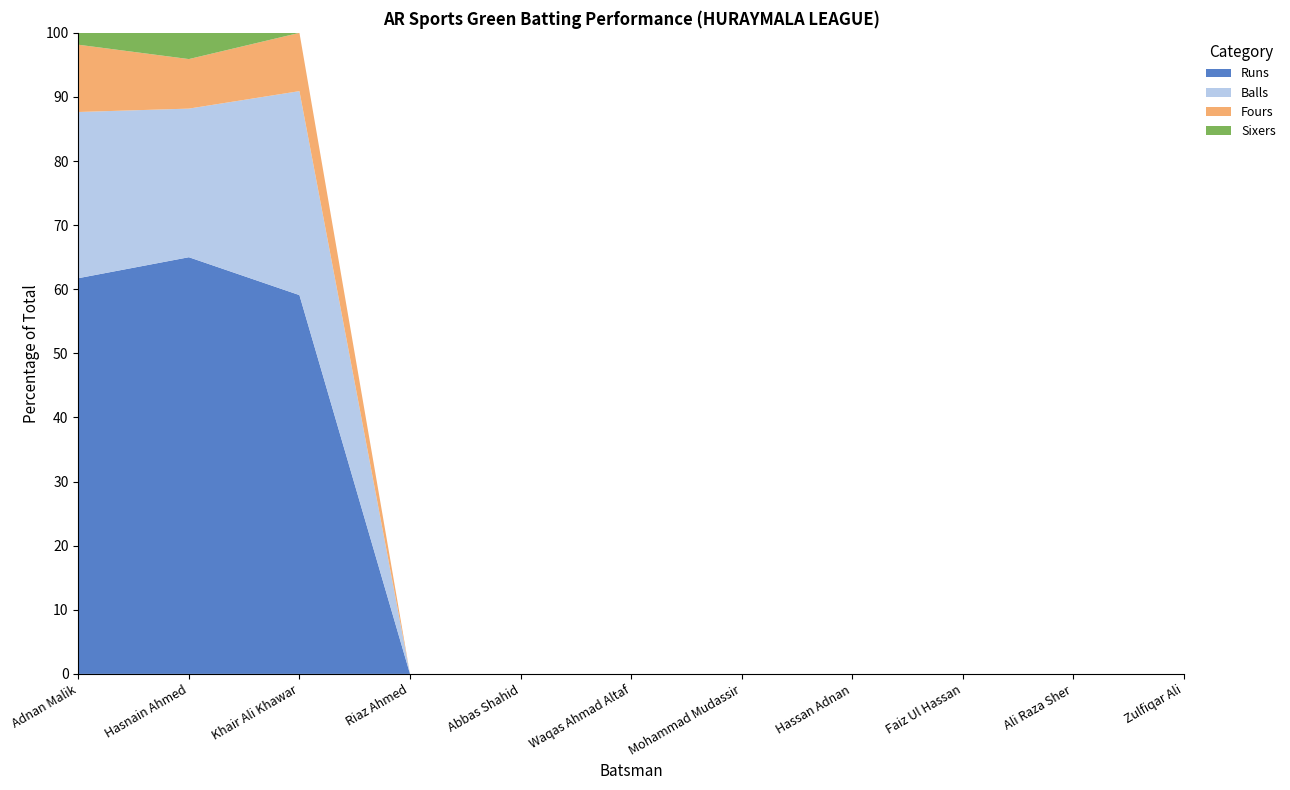

Reading left to right, transcribe all the data shown in this chart.

Runs: Adnan Malik=100	Hasnain Ahmed=143	Khair Ali Khawar=13	Riaz Ahmed=0	Abbas Shahid=0	Waqas Ahmad Altaf=0	Mohammad Mudassir=0	Hassan Adnan=0	Faiz Ul Hassan=0	Ali Raza Sher=0	Zulfiqar Ali=0
Balls: Adnan Malik=42	Hasnain Ahmed=51	Khair Ali Khawar=7	Riaz Ahmed=0	Abbas Shahid=0	Waqas Ahmad Altaf=0	Mohammad Mudassir=0	Hassan Adnan=0	Faiz Ul Hassan=0	Ali Raza Sher=0	Zulfiqar Ali=0
Fours: Adnan Malik=17	Hasnain Ahmed=17	Khair Ali Khawar=2	Riaz Ahmed=0	Abbas Shahid=0	Waqas Ahmad Altaf=0	Mohammad Mudassir=0	Hassan Adnan=0	Faiz Ul Hassan=0	Ali Raza Sher=0	Zulfiqar Ali=0
Sixers: Adnan Malik=3	Hasnain Ahmed=9	Khair Ali Khawar=0	Riaz Ahmed=0	Abbas Shahid=0	Waqas Ahmad Altaf=0	Mohammad Mudassir=0	Hassan Adnan=0	Faiz Ul Hassan=0	Ali Raza Sher=0	Zulfiqar Ali=0